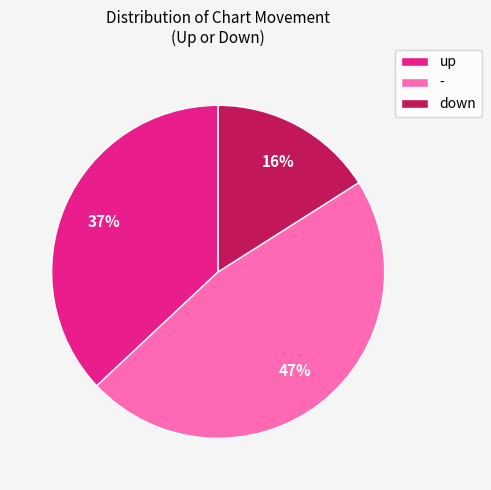

To the nearest percent, what is the difference between the largest and smallest slice percentages?

31%